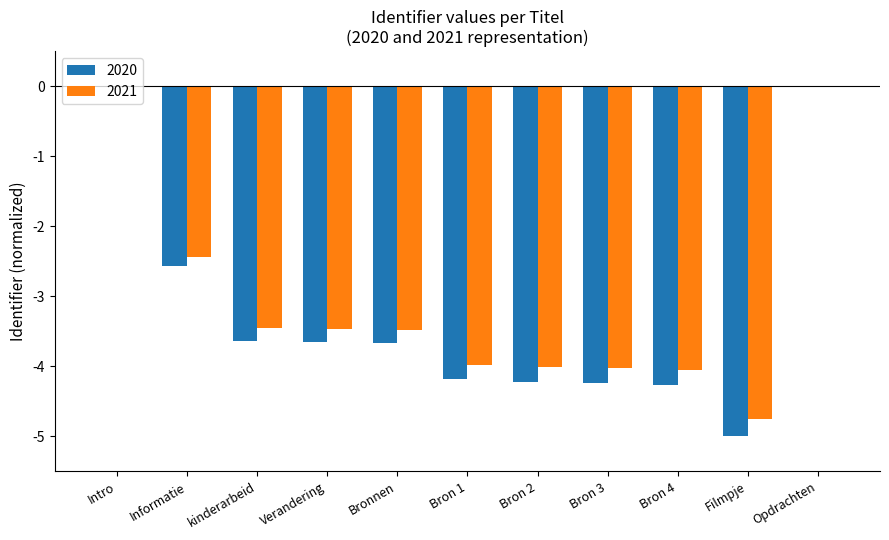

Where does the 2020 series first go above -3?

Intro